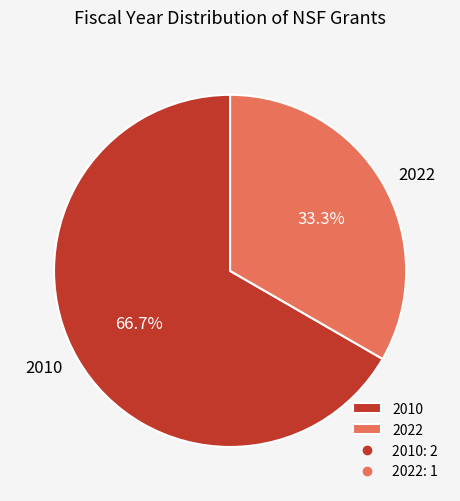

What is the total percentage of 2022 and 2010?

100.0%